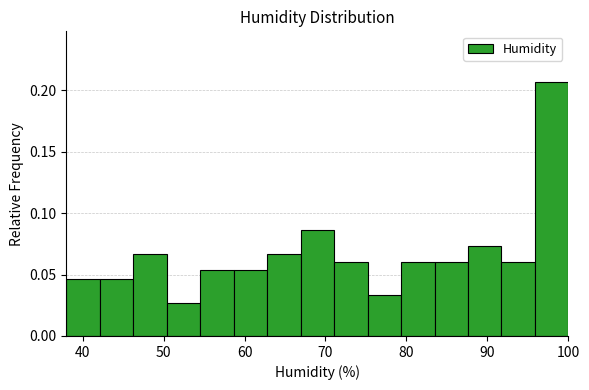

Which range on the x-axis has the tallest bar?

96 to 100